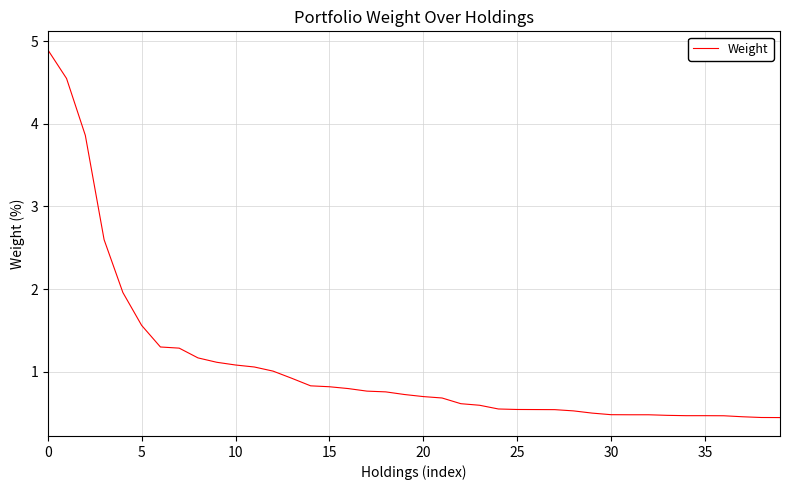

What is the smallest value displayed?

0.4